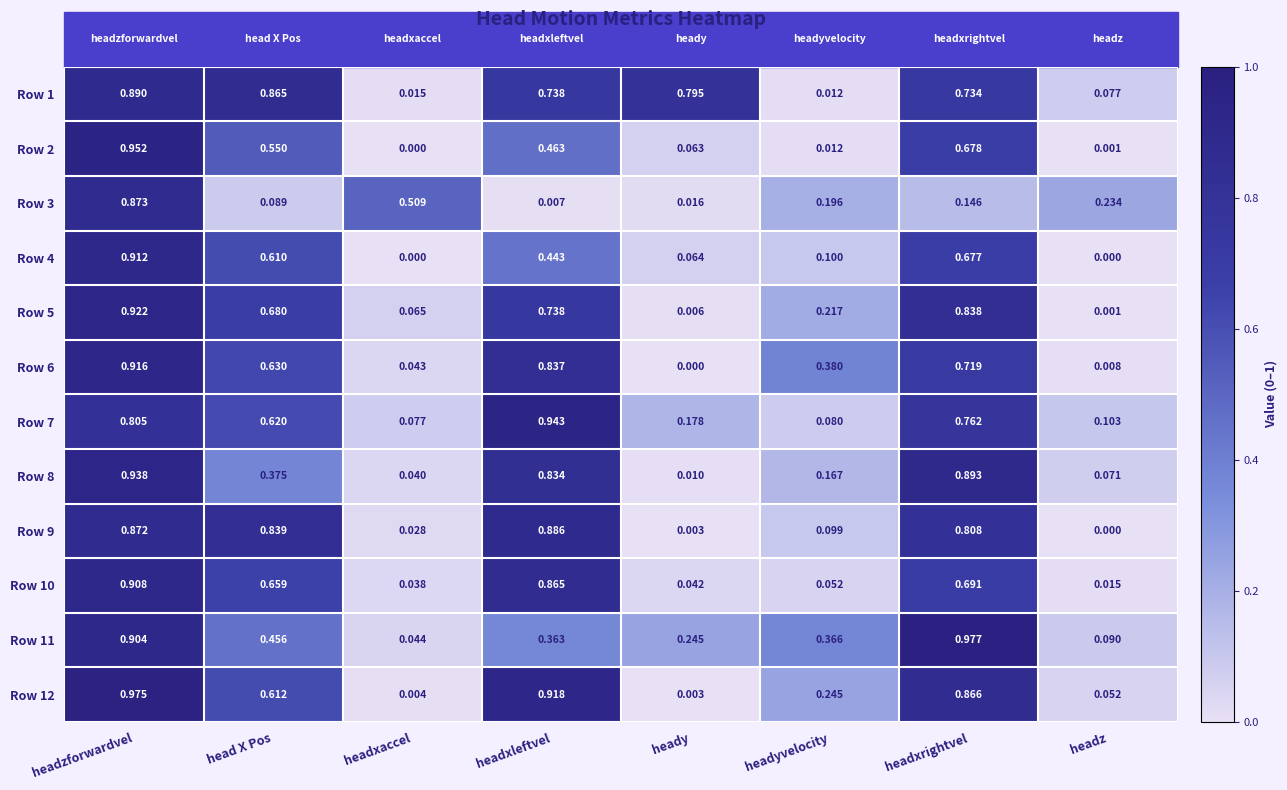

At which label is Row 1 closest to 0?

headyvelocity